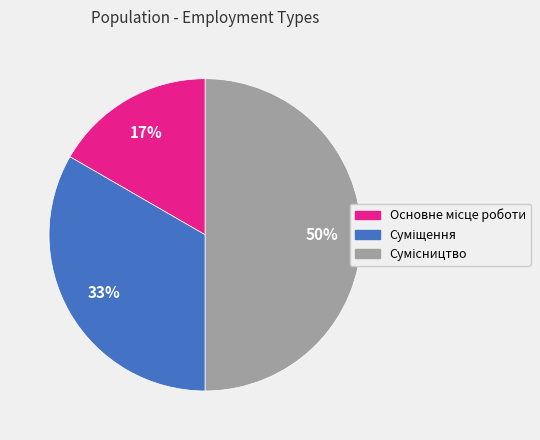

Count the number of slices in the pie.

3